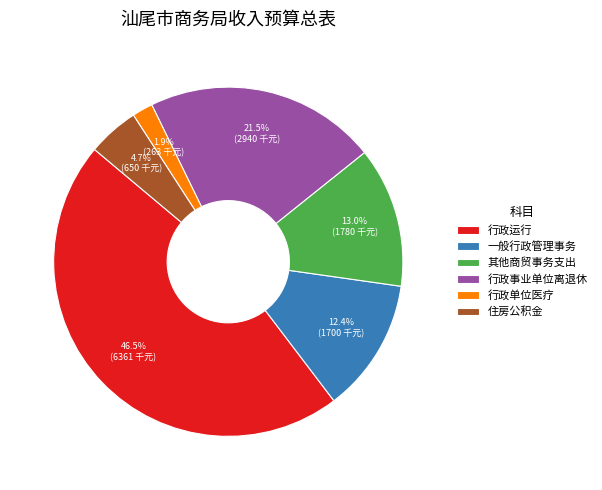

To the nearest percent, what portion does 其他商贸事务支出 represent?

13%